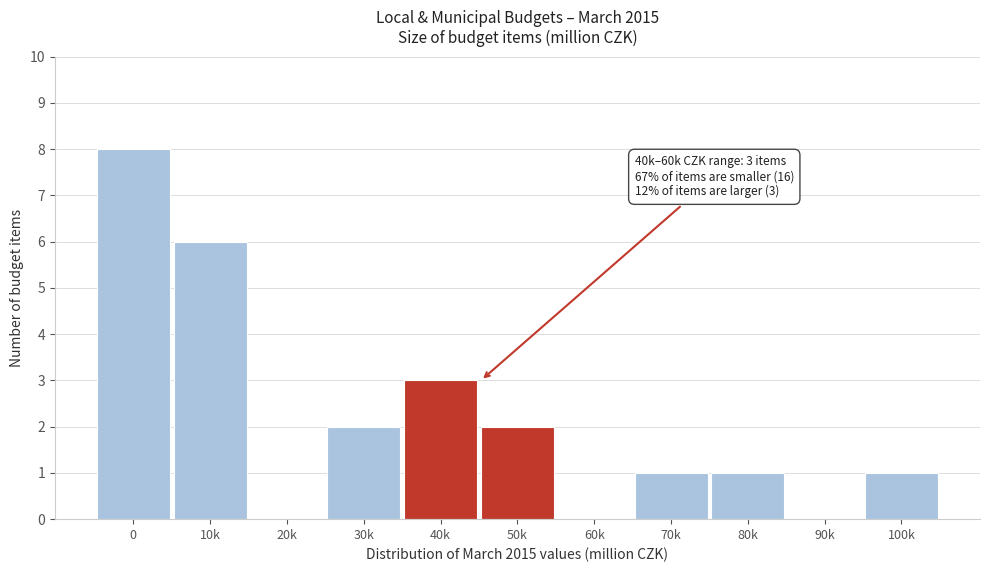

Reading right to left, extract all data points from this chart.

100k=1	90k=0	80k=1	70k=1	60k=0	50k=2	40k=3	30k=2	20k=0	10k=6	0=8